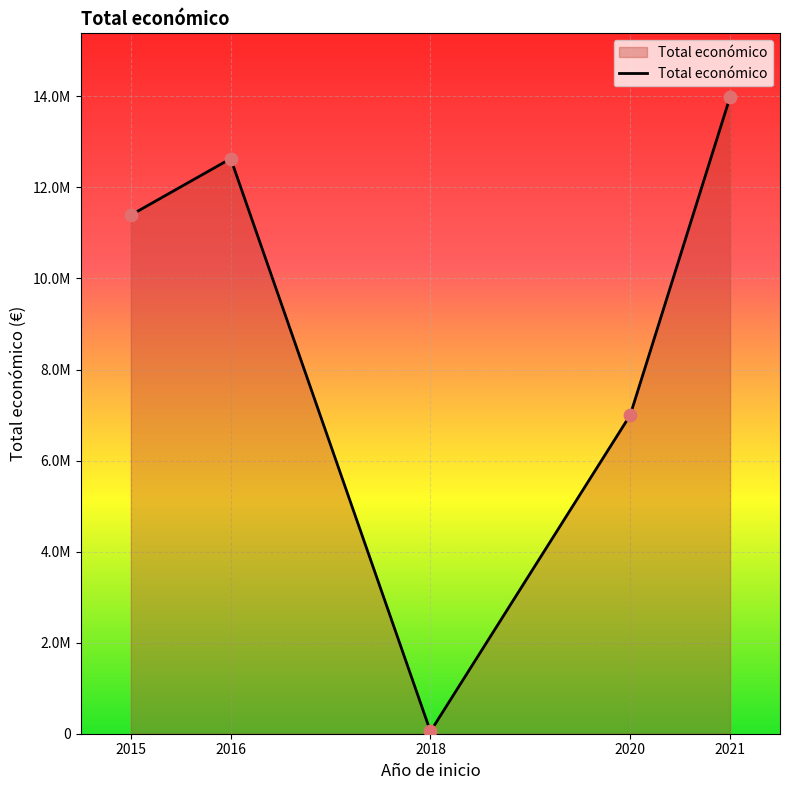

Does the chart have visible grid lines?

Yes